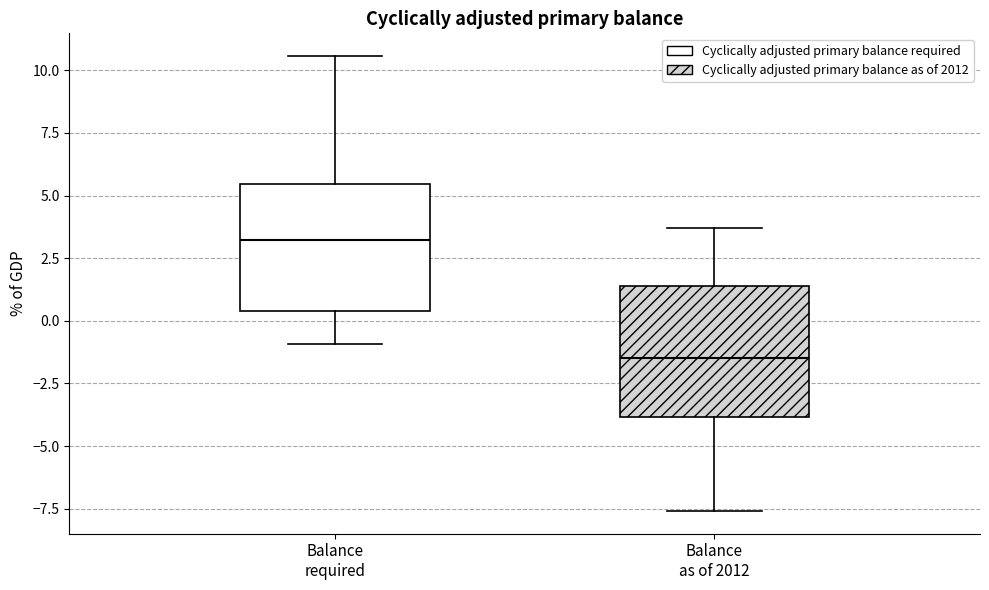

Which box's median line is the highest?

Balance required